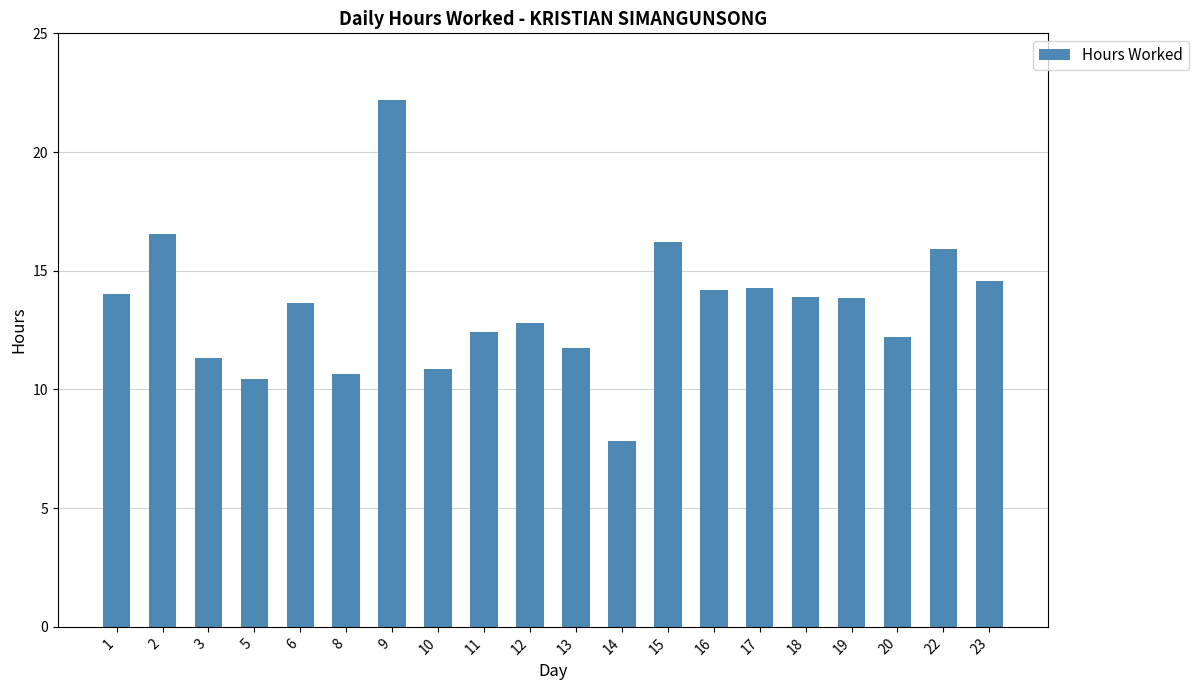

At which label does the data first exceed 13?

1